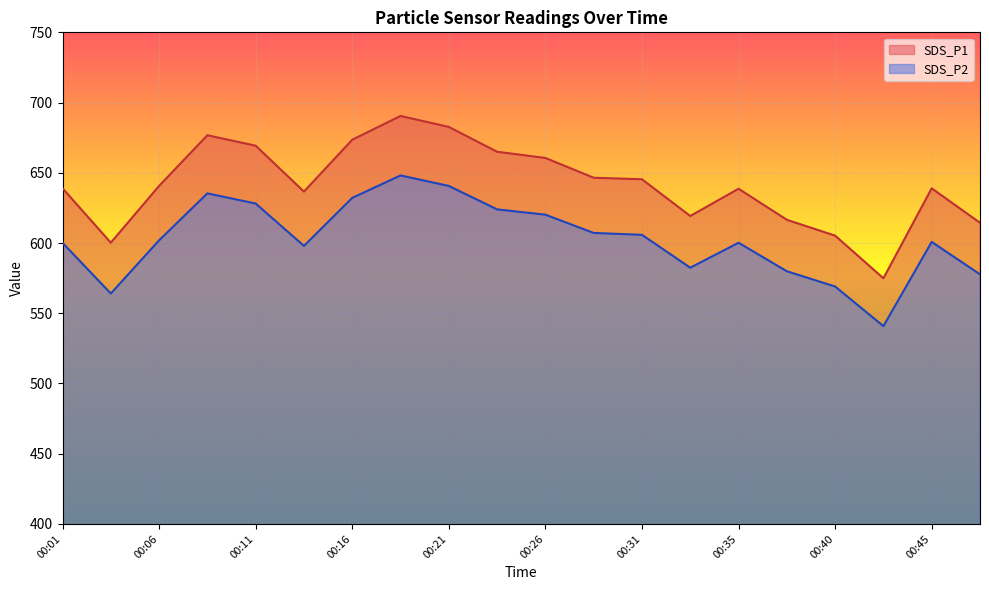

What is the approximate value of SDS_P1 at 00:35?

638.6